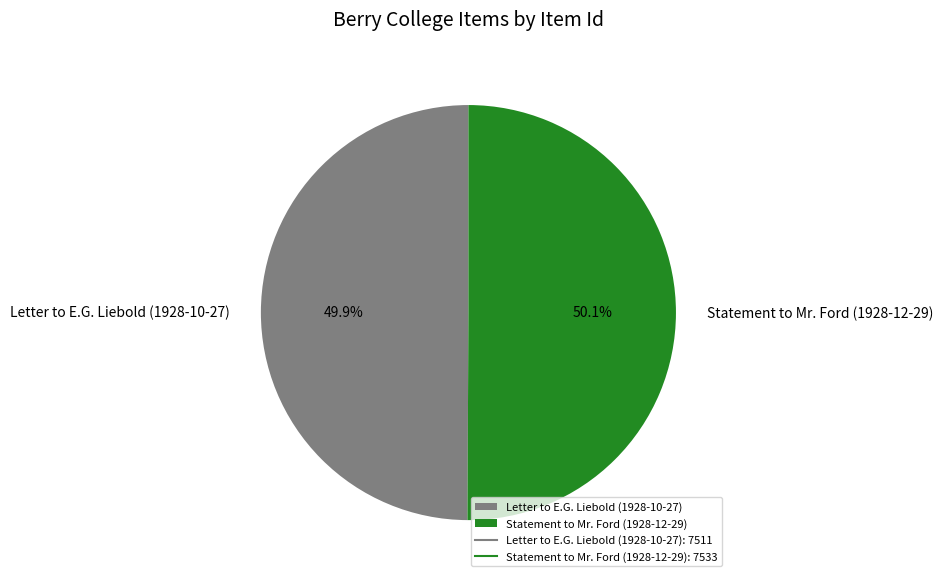

Approximately how many times larger is the value at Letter to E.G. Liebold (1928-10-27) compared to Statement to Mr. Ford (1928-12-29)?

1.0